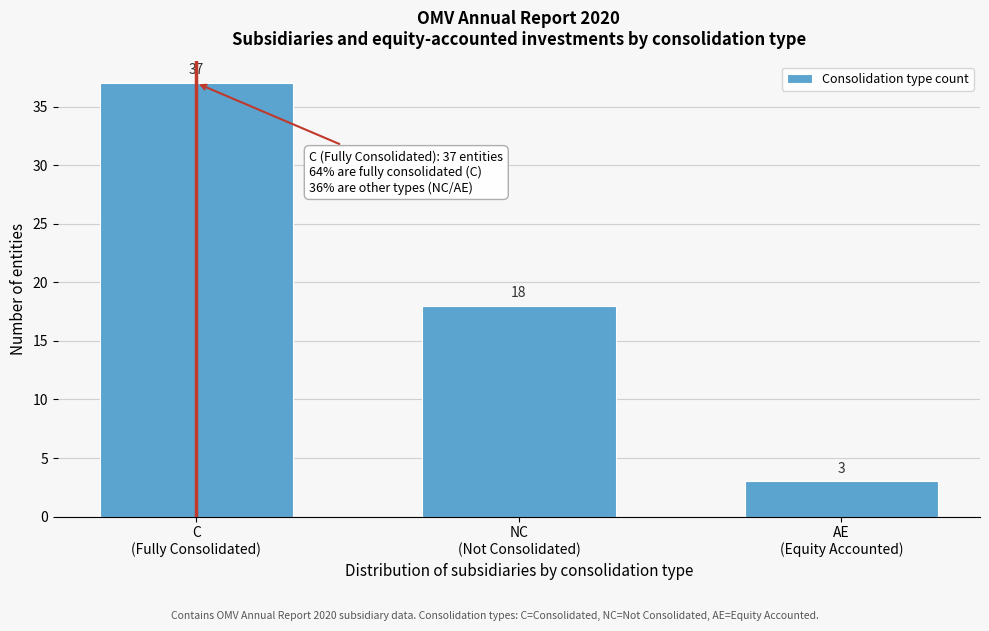

Reading left to right, transcribe all the data shown in this chart.

37	18	3